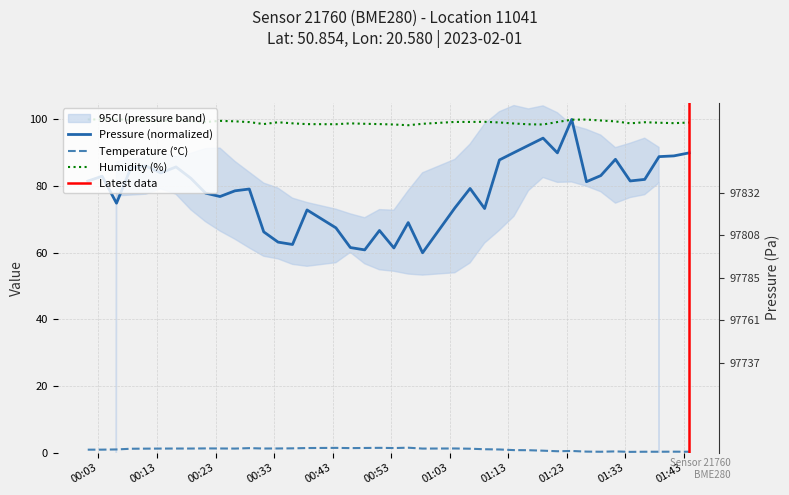

What is the value of the humidity point at the 9th from the left?

99.2